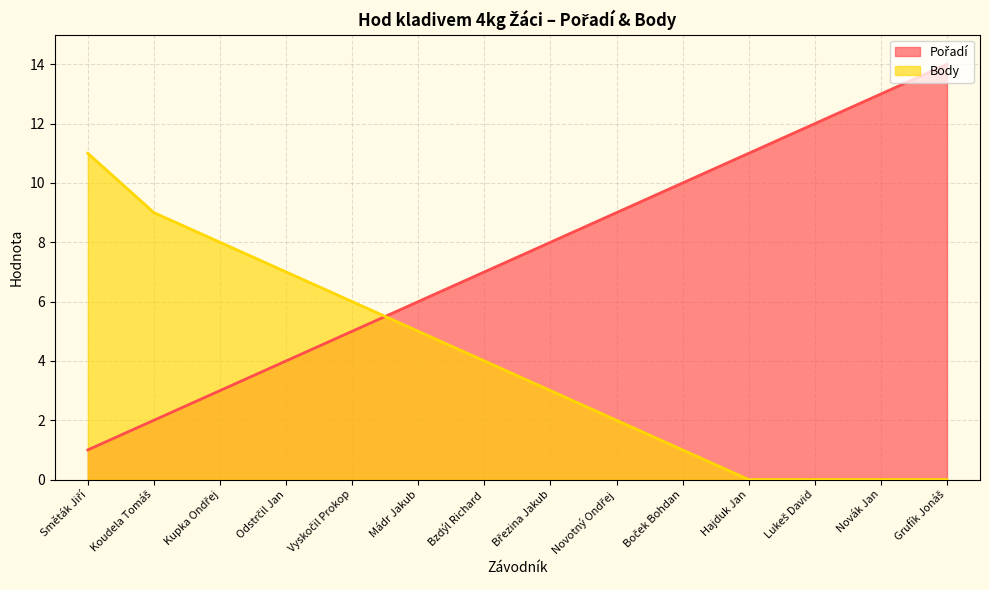

What is the difference between the highest and lowest values at Vyskočil Prokop?

1